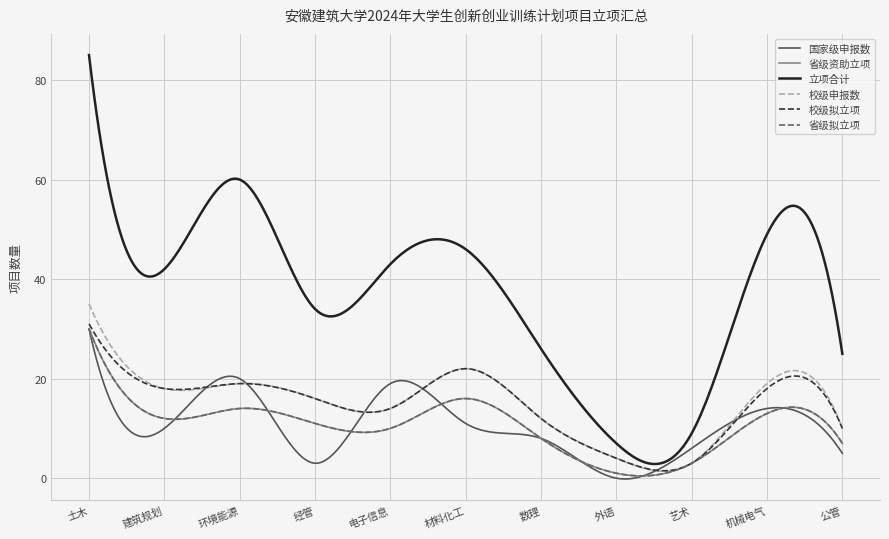

What is the maximum value for 省级资助立项?

30